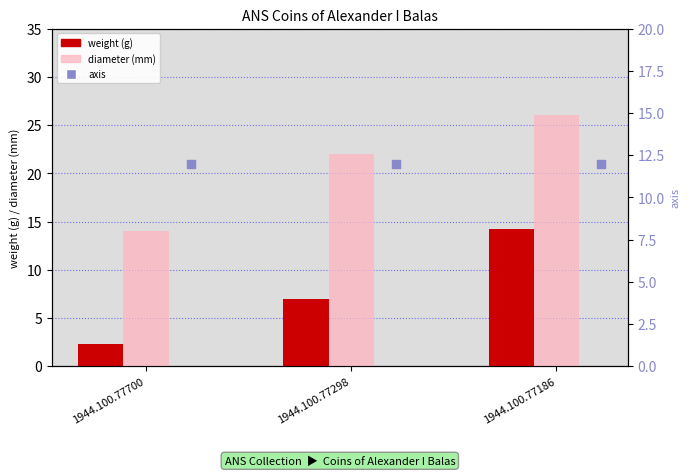

Is the value of diameter (mm) at 1944.100.77298 greater than the value of axis at 1944.100.77186?

Yes